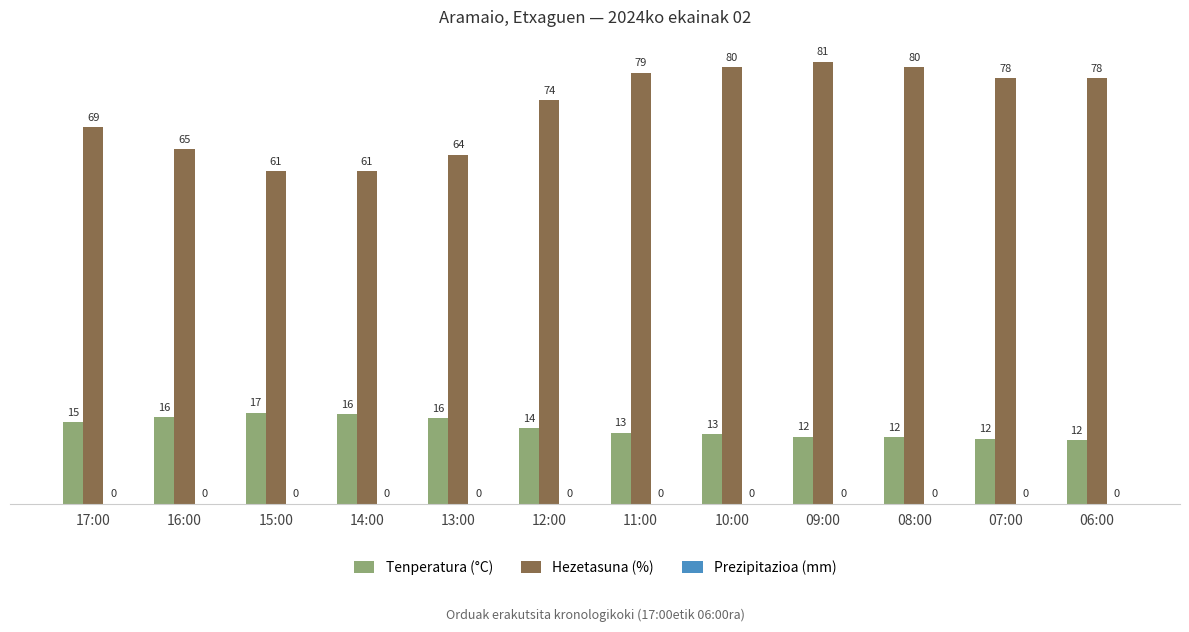

What is the label of the 12th bar from the left?

06:00